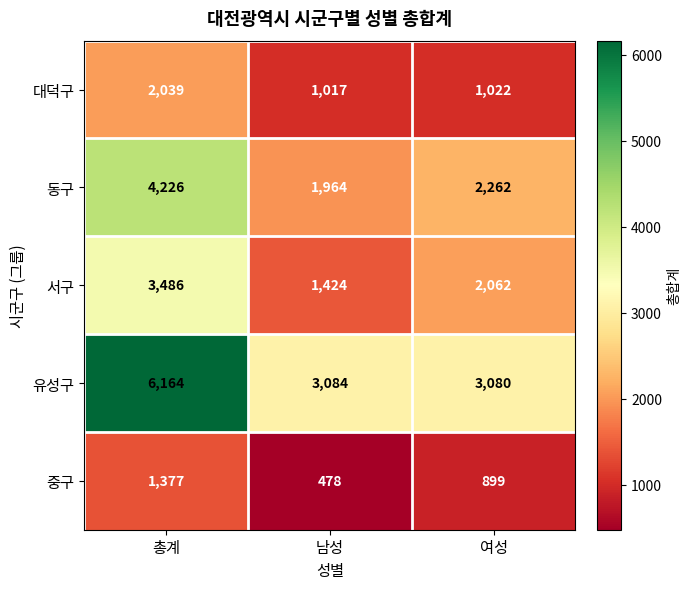

Reading left to right, transcribe all the data shown in this chart.

대덕구: 2039	1017	1022
동구: 4226	1964	2262
서구: 3486	1424	2062
유성구: 6164	3084	3080
중구: 1377	478	899